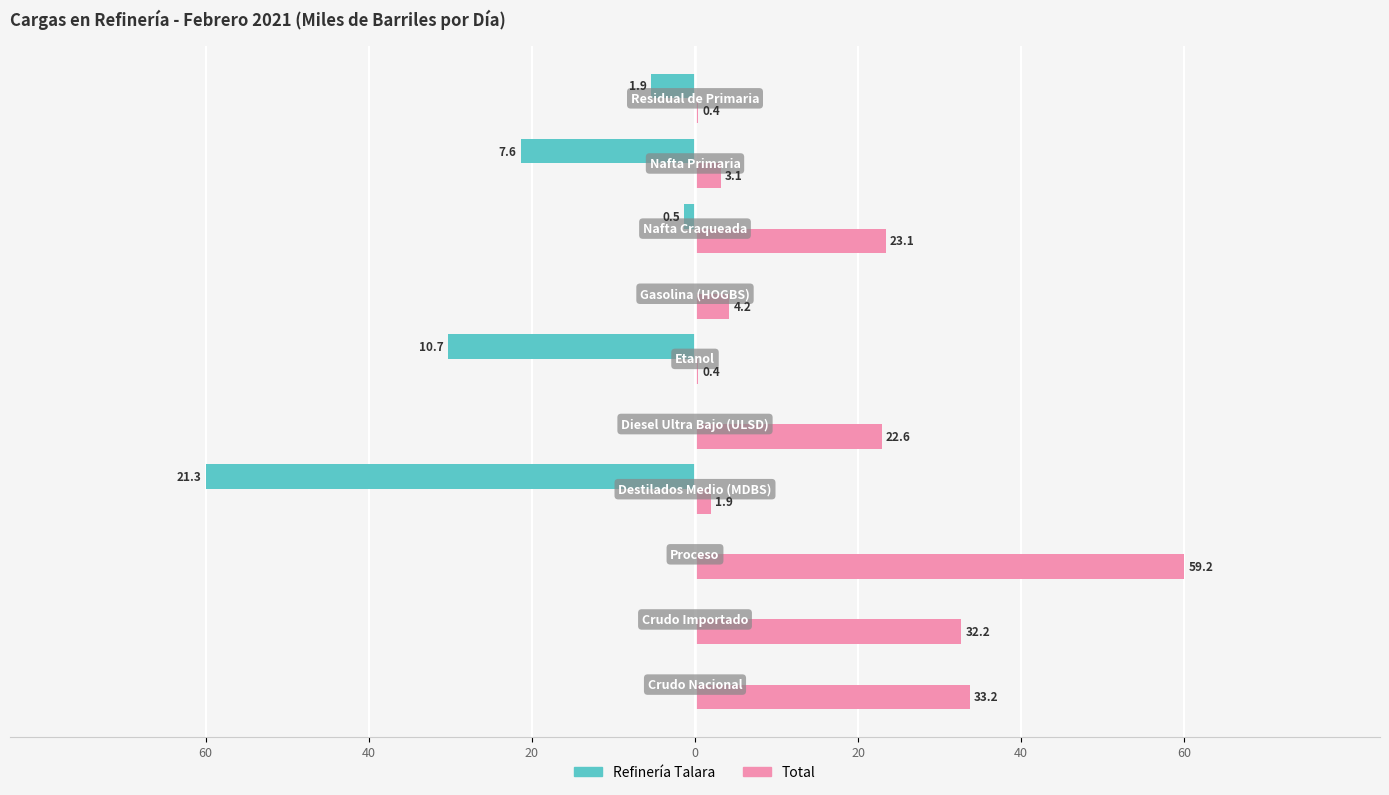

What are all the series names shown in the legend?

Refinería Talara, Total